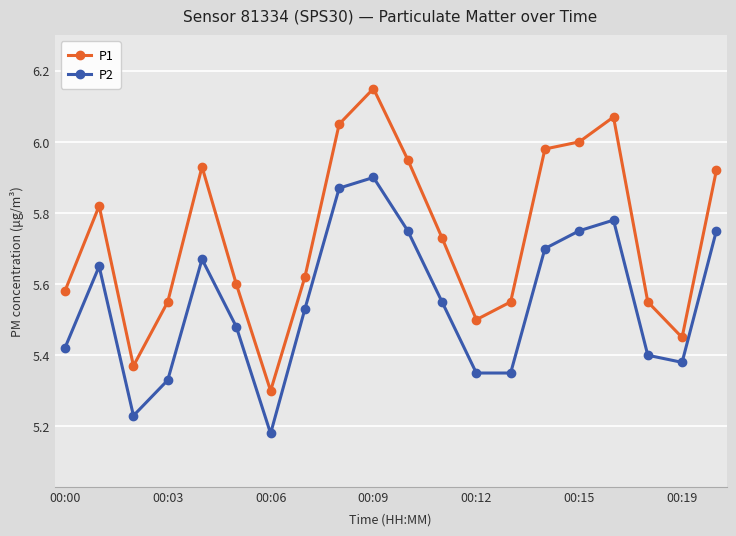

At how many categories does at least one series exceed 5?

20